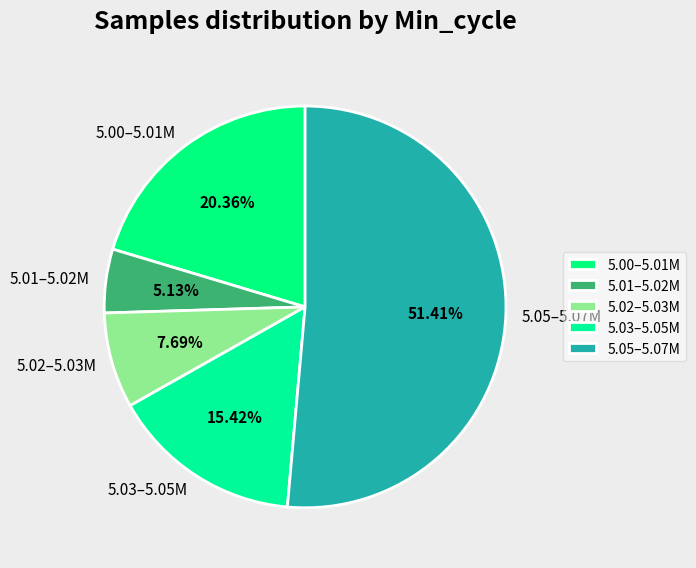

What is the majority slice?

5.05–5.07M